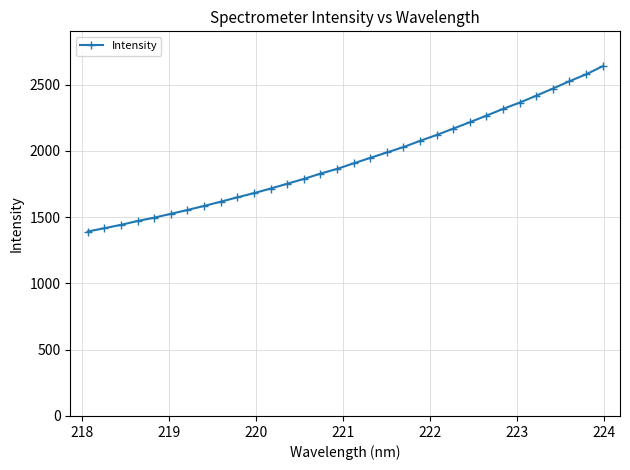

What is the sum of all values?

61783.6